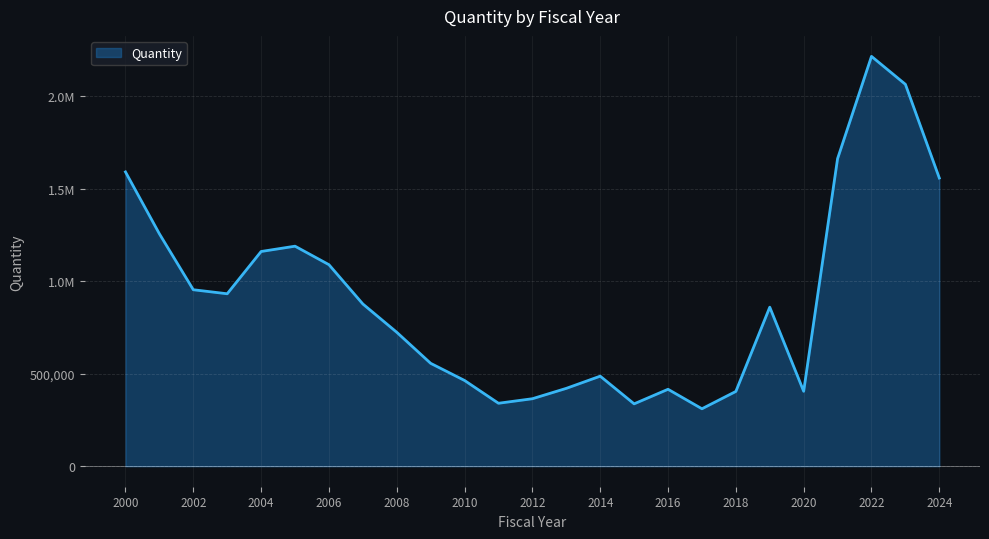

Does the chart have visible grid lines?

Yes